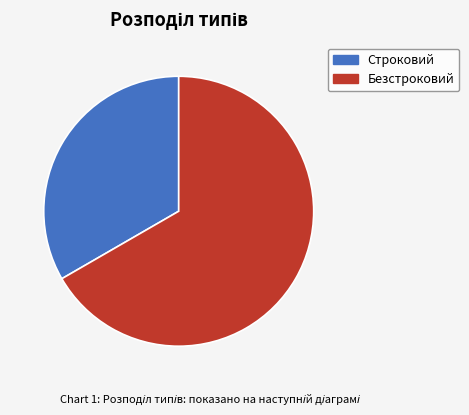

Rank the categories by value from highest to lowest.

Безстроковий, Строковий